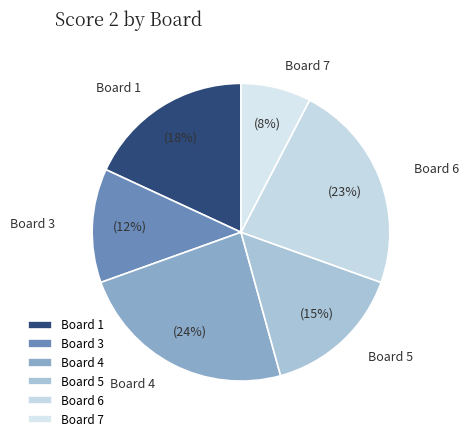

What is the largest slice in the pie chart?

Board 4